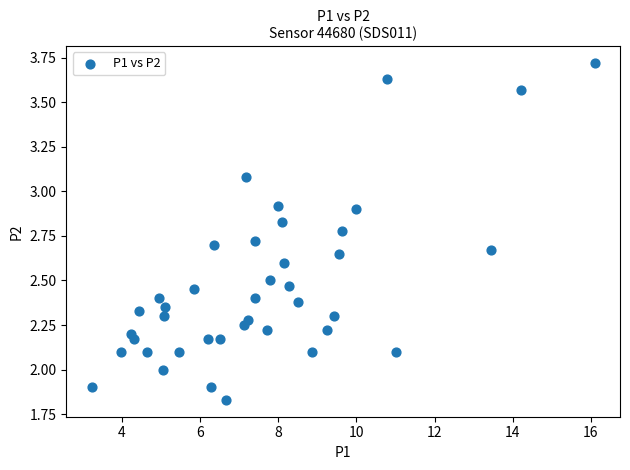

What is the range of X values (max minus min)?

12.9